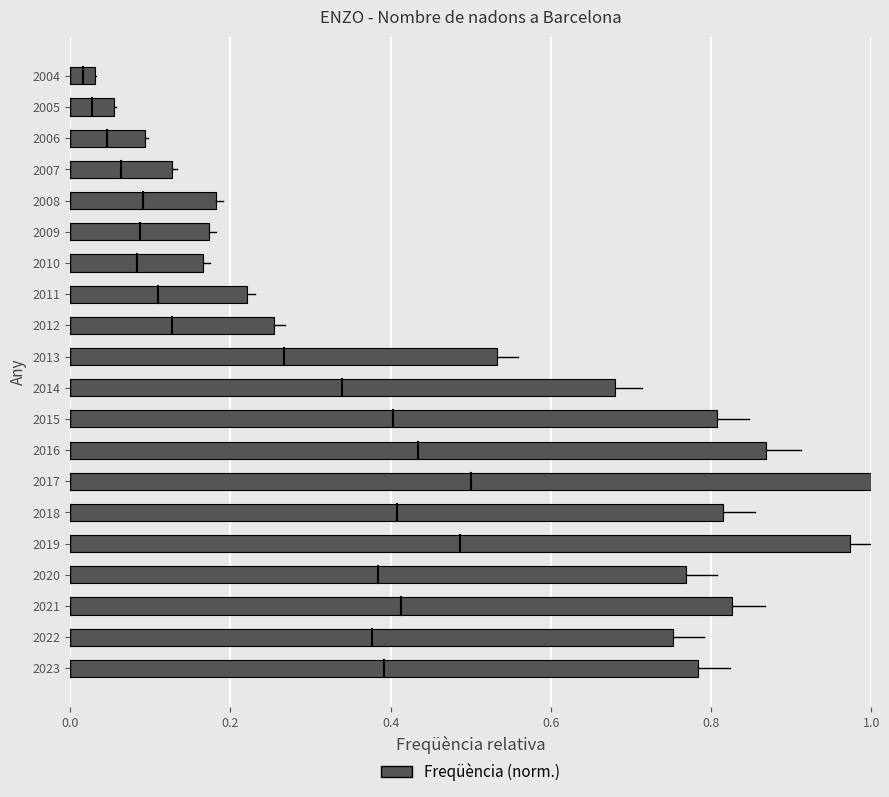

Between 2014 and 2015, which is larger?

2015